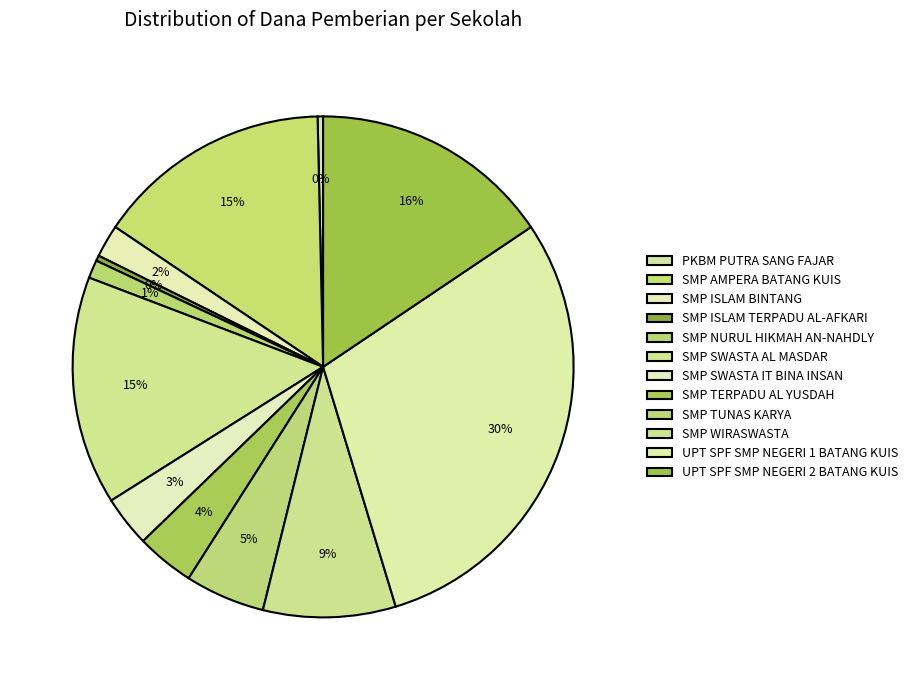

Is the sum of SMP ISLAM TERPADU AL-AFKARI and SMP ISLAM BINTANG greater than half?

No